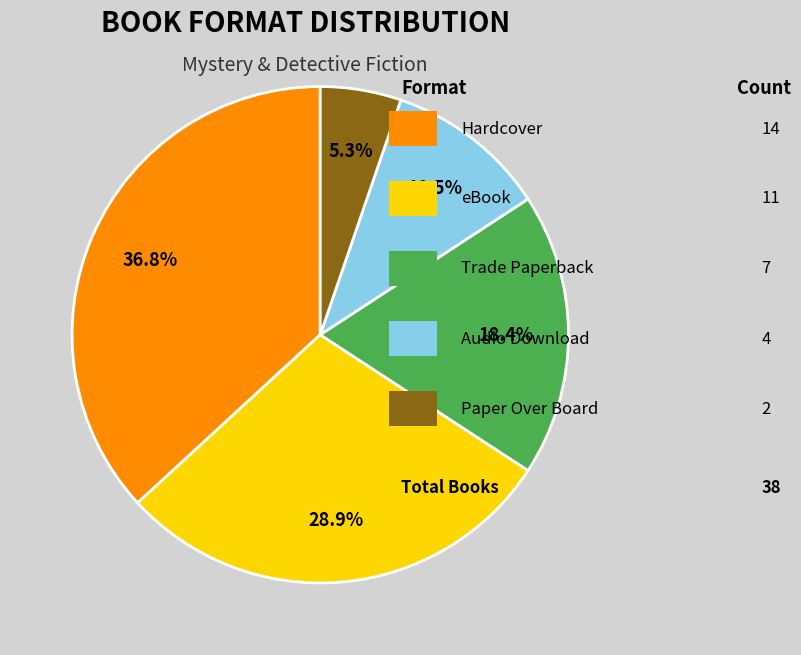

Is there a majority slice in this chart?

No